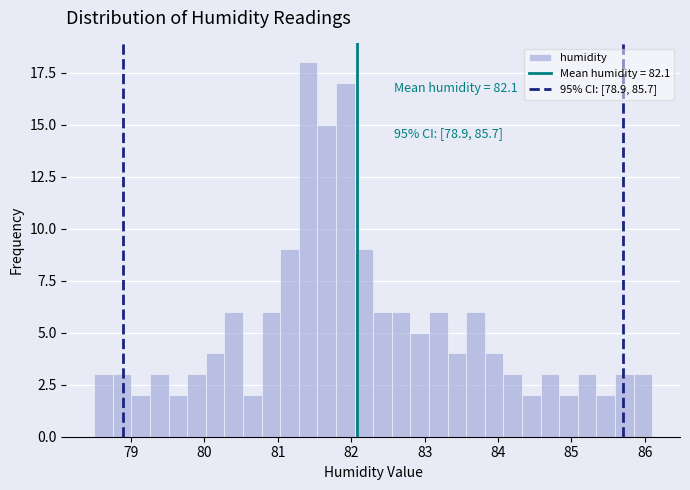

Read against the x-axis, roughly where is the centre of the tallest bar?

81.4